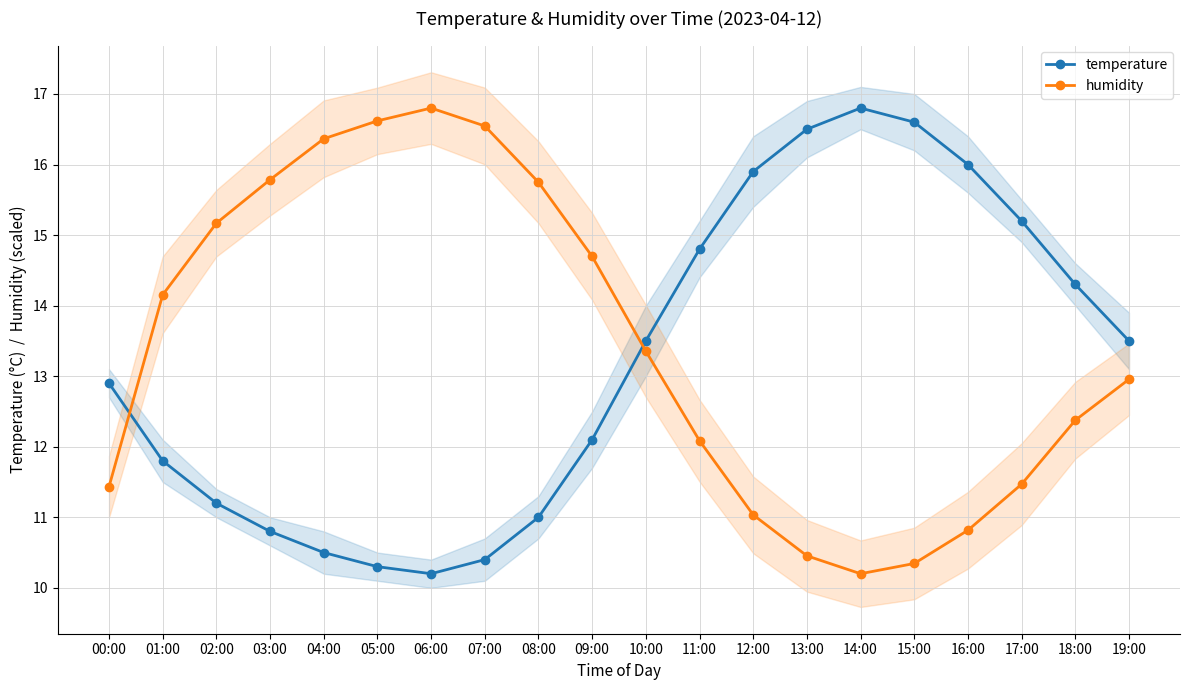

In temperature, how many points are higher than both neighbors (excluding endpoints)?

1